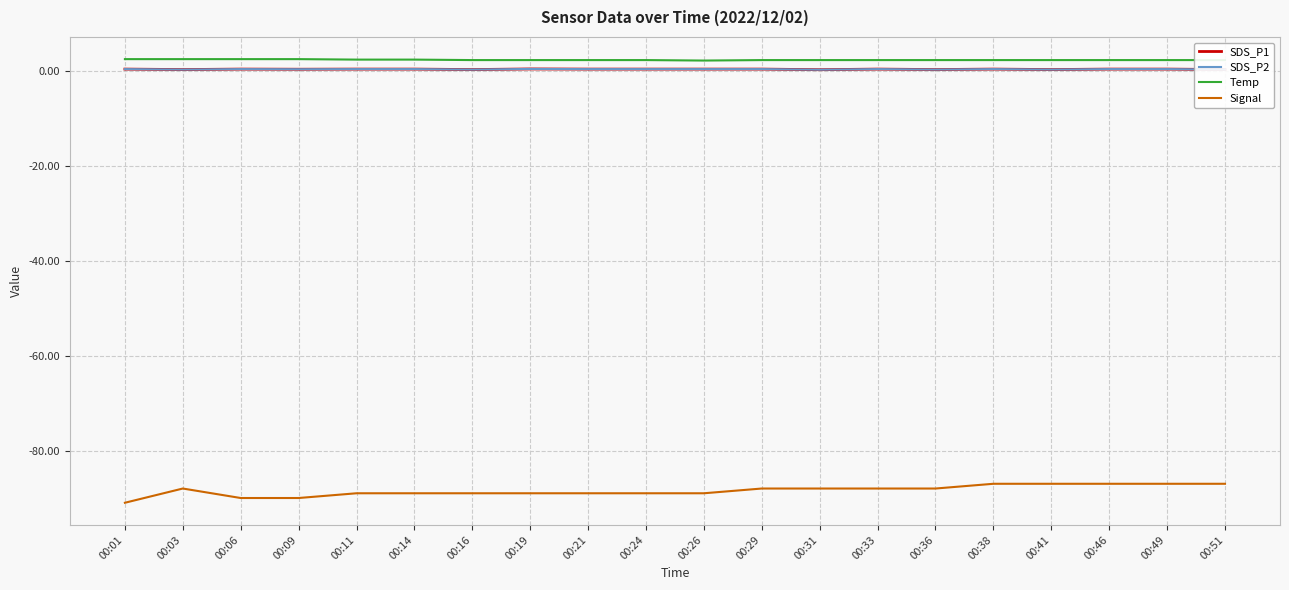

Is this an area chart (filled region under the line)?

No